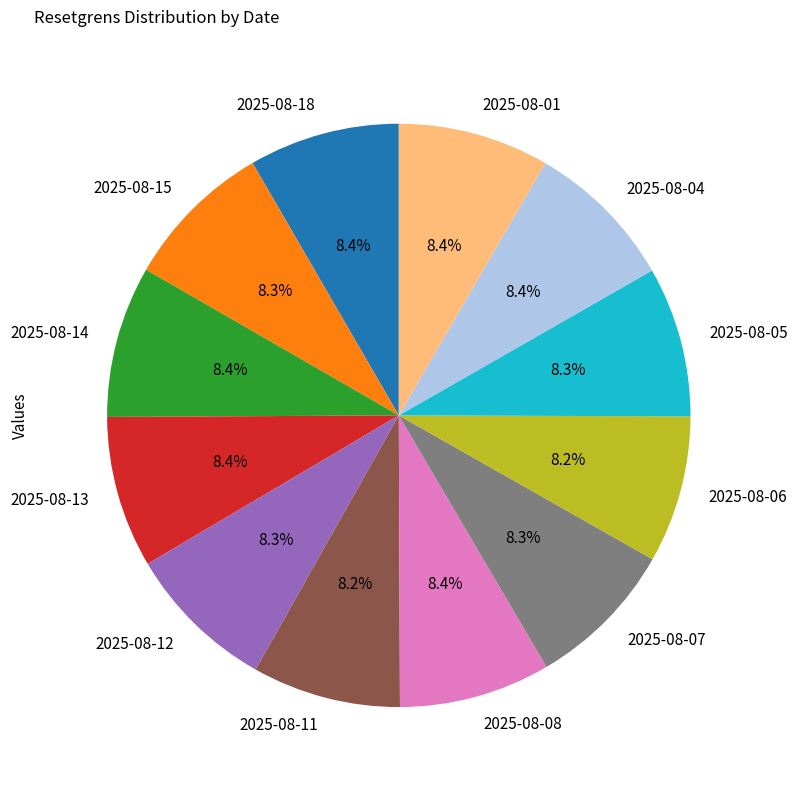

What is the ratio of the value at 2025-08-04 to the value at 2025-08-11?

1.0